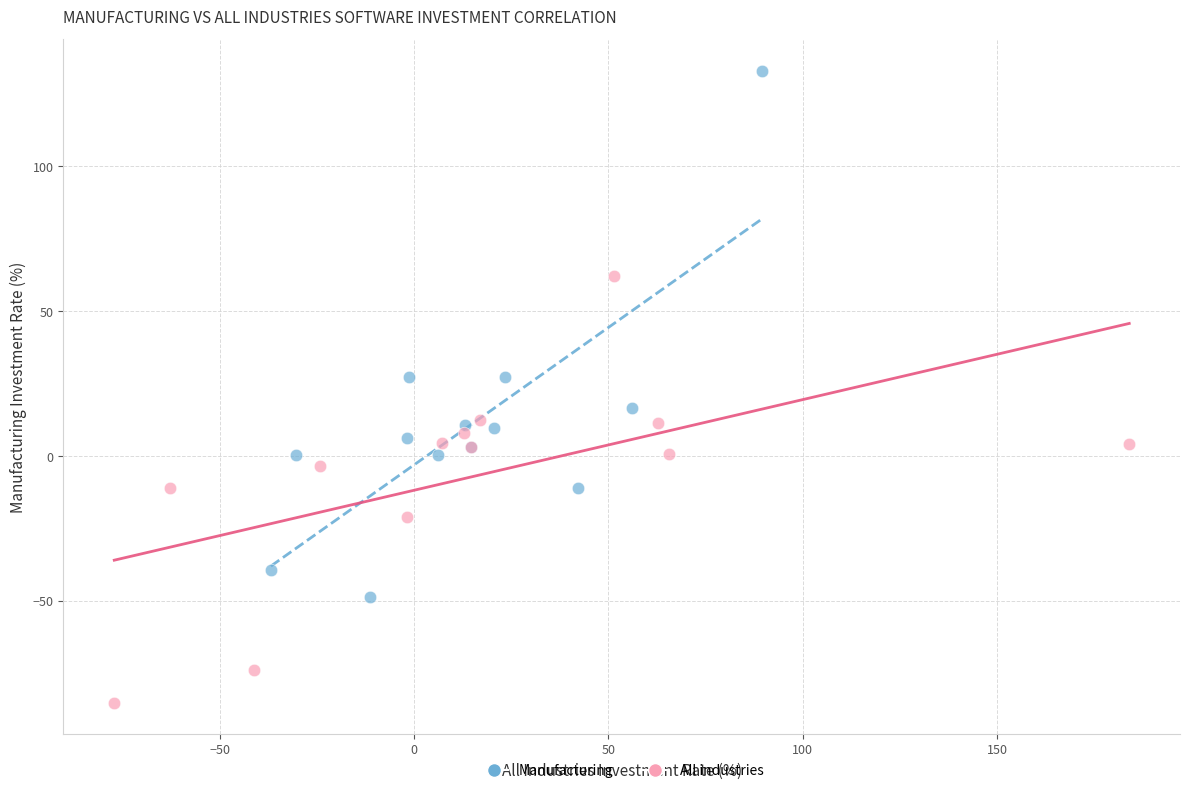

Which series reaches the maximum Y coordinate?

Manufacturing